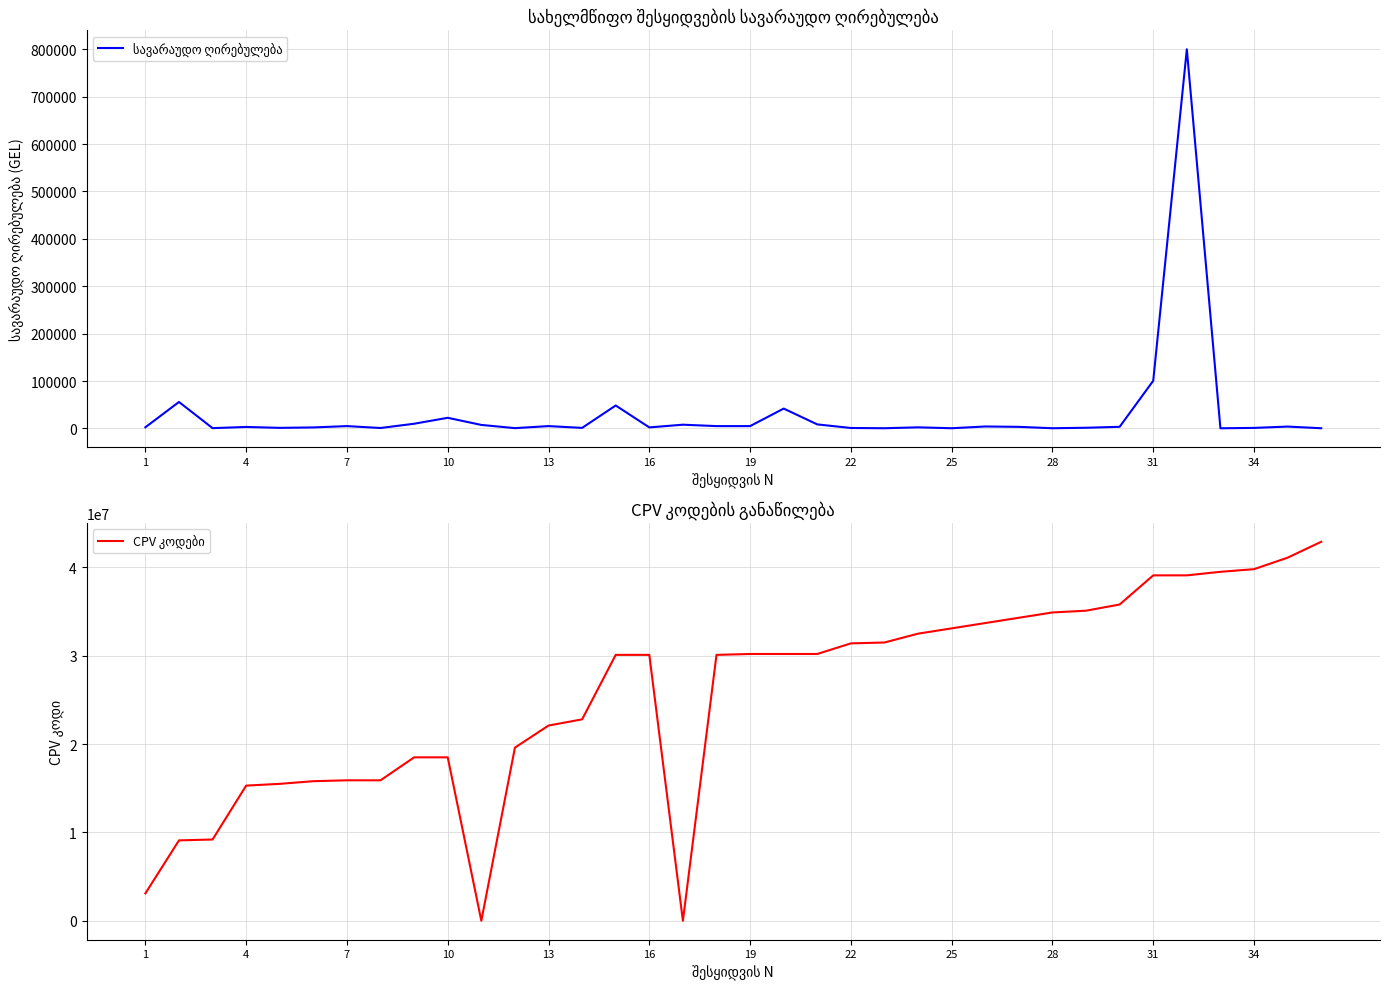

What is the difference between the სავარაუდო ღირებულება values at 29 and 16?

4470.0